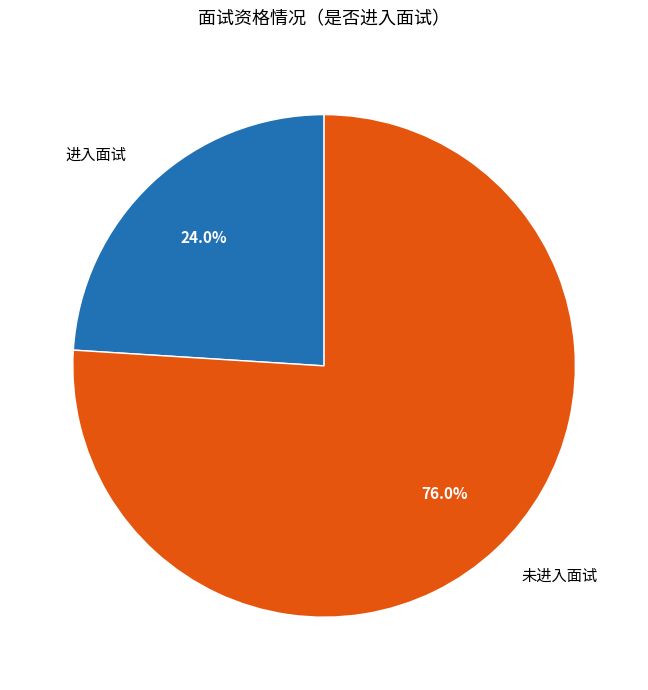

How much of the chart is everything except 进入面试?

76.0%